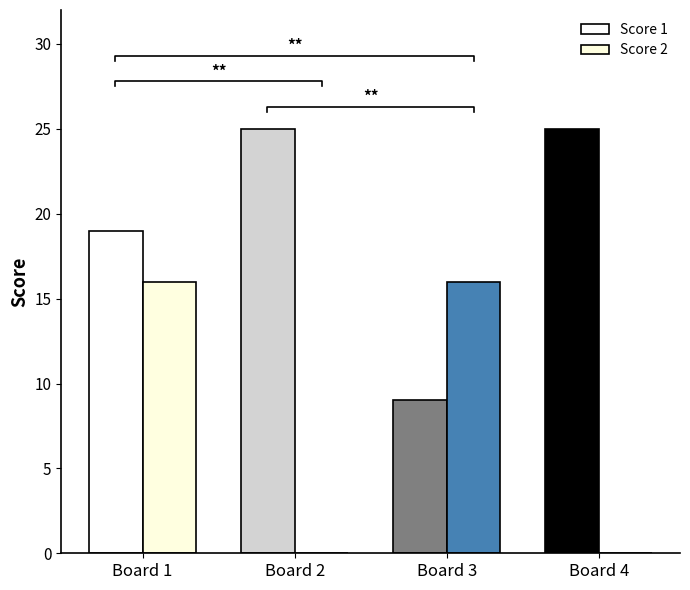

Where is Score 2 nearest to the value 8?

Board 1